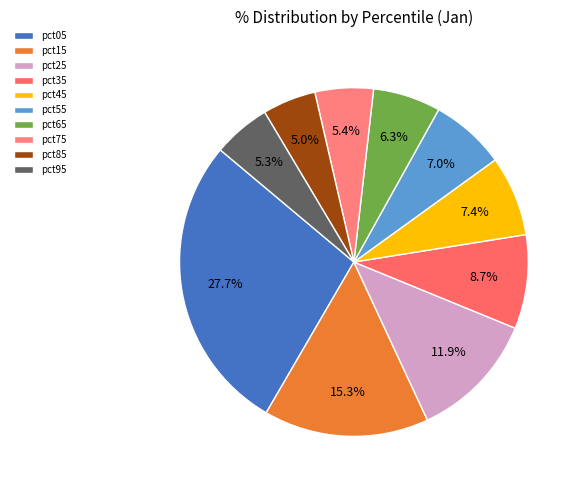

To the nearest percent, what percentage of the pie is pct75?

5%